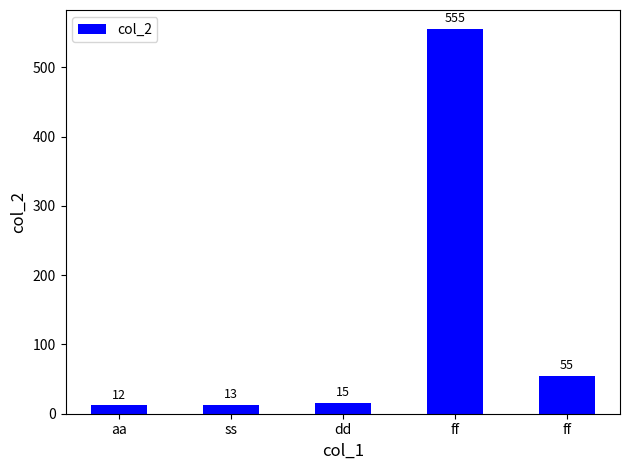

Approximately how many times larger is the value at ff compared to ff?

0.1